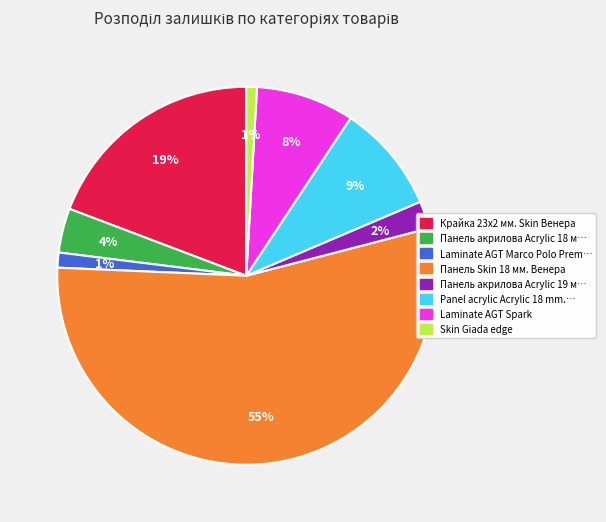

To the nearest percent, what is the average slice percentage?

12%